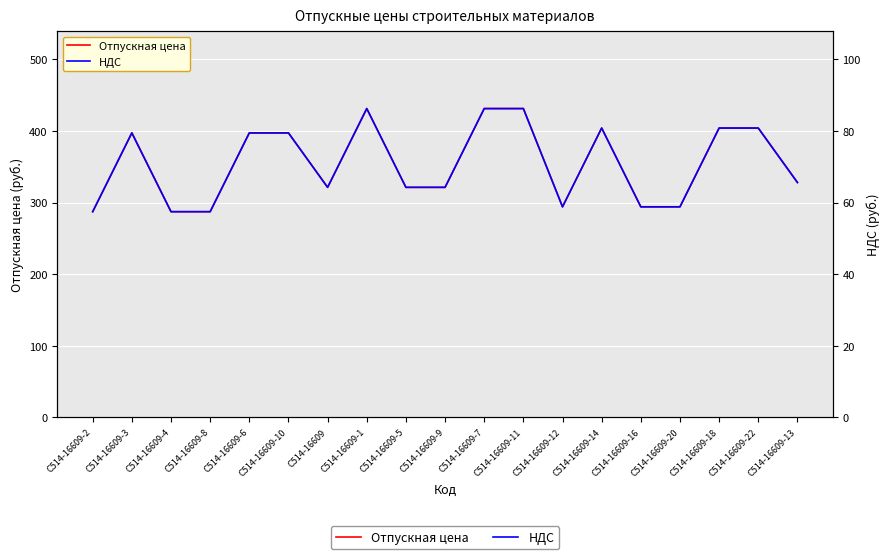

In Отпускная цена, how many points are higher than both neighbors (excluding endpoints)?

3